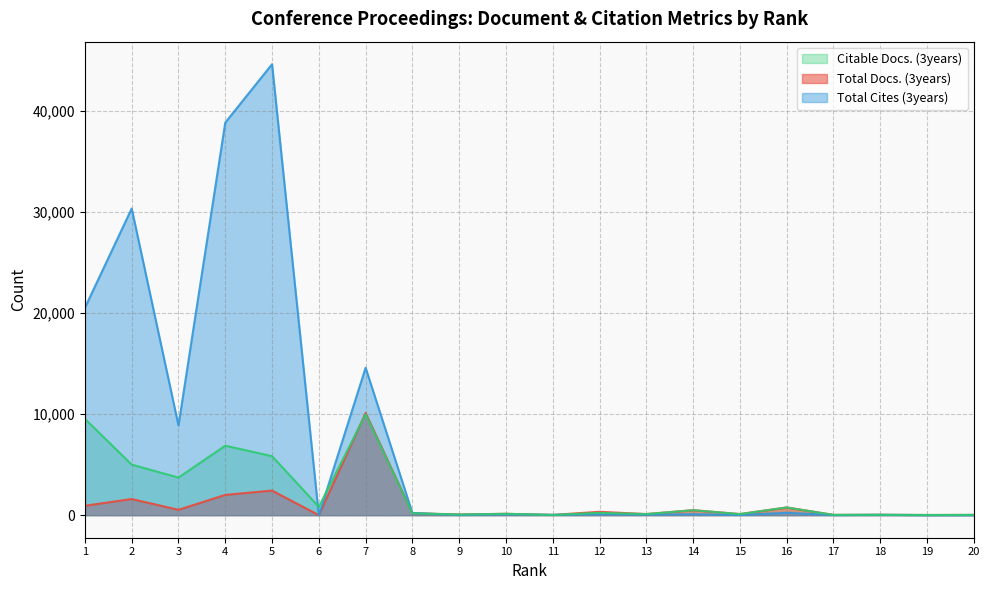

Does the chart display data point markers on the line(s)?

No